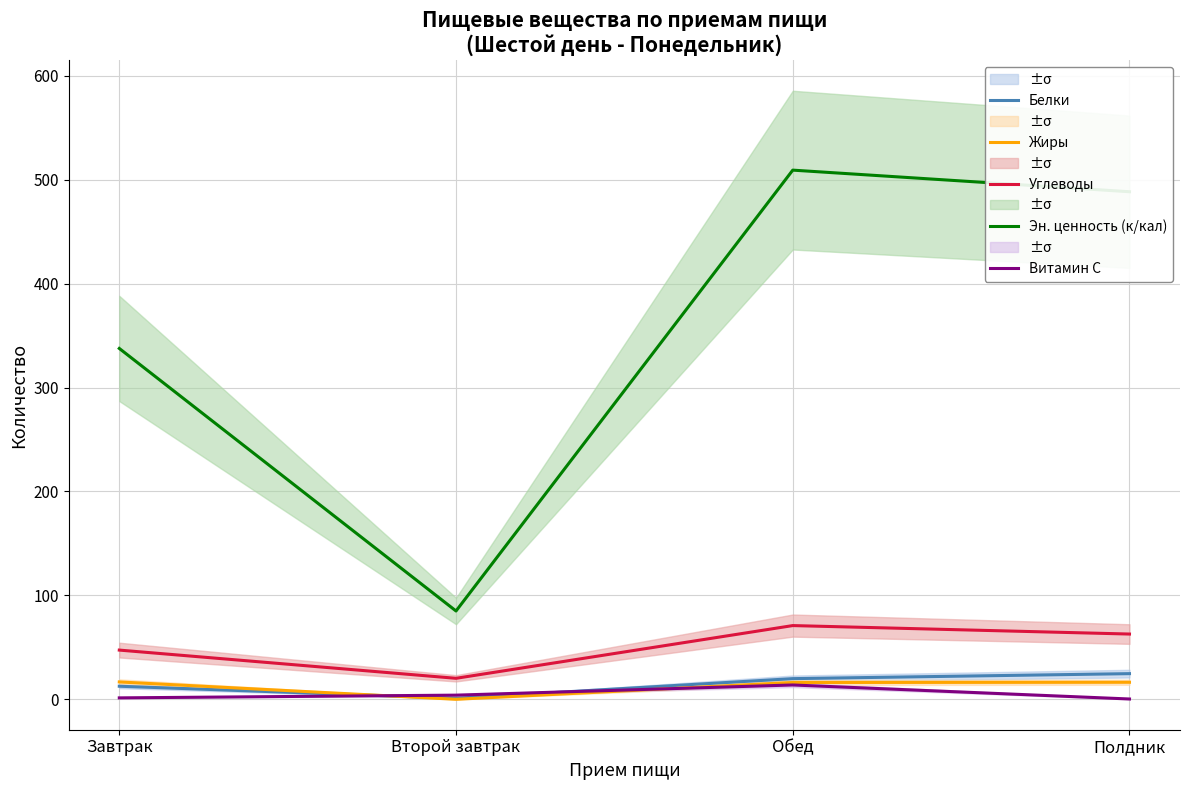

True or false: Эн. ценность (к/кал) and Белки cross at least once.

False